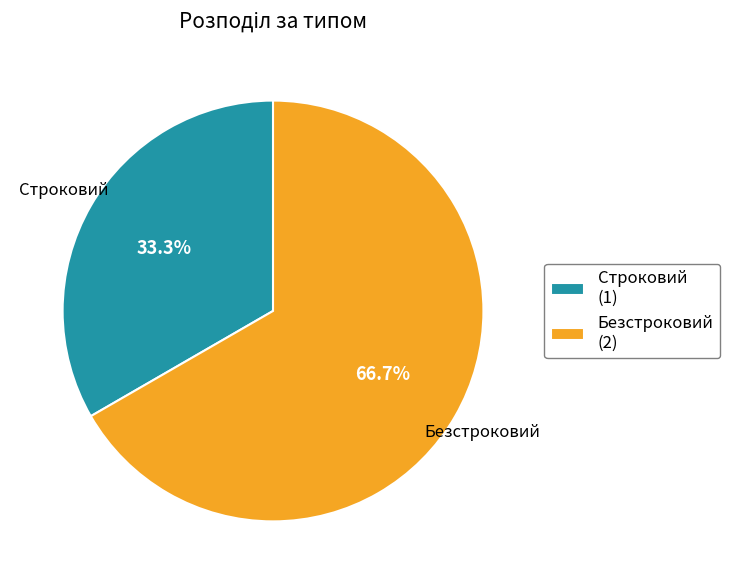

Which slice is the smallest?

Строковий